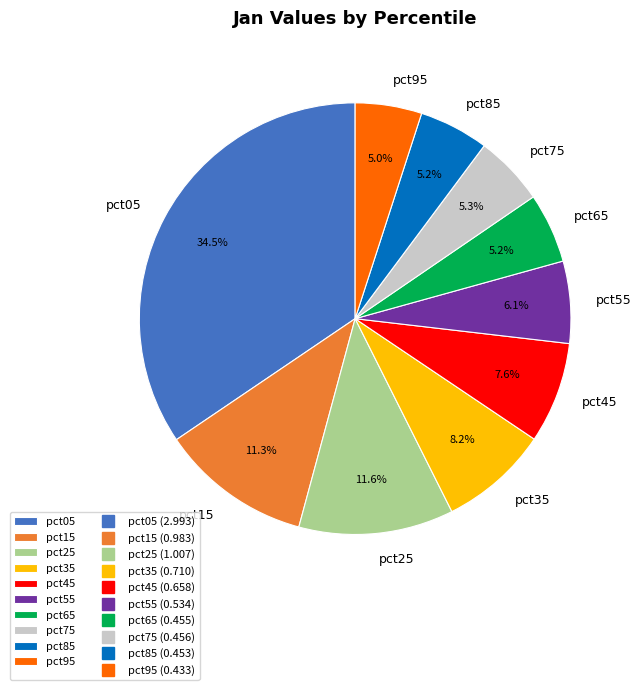

What is the largest slice in the pie chart?

pct05